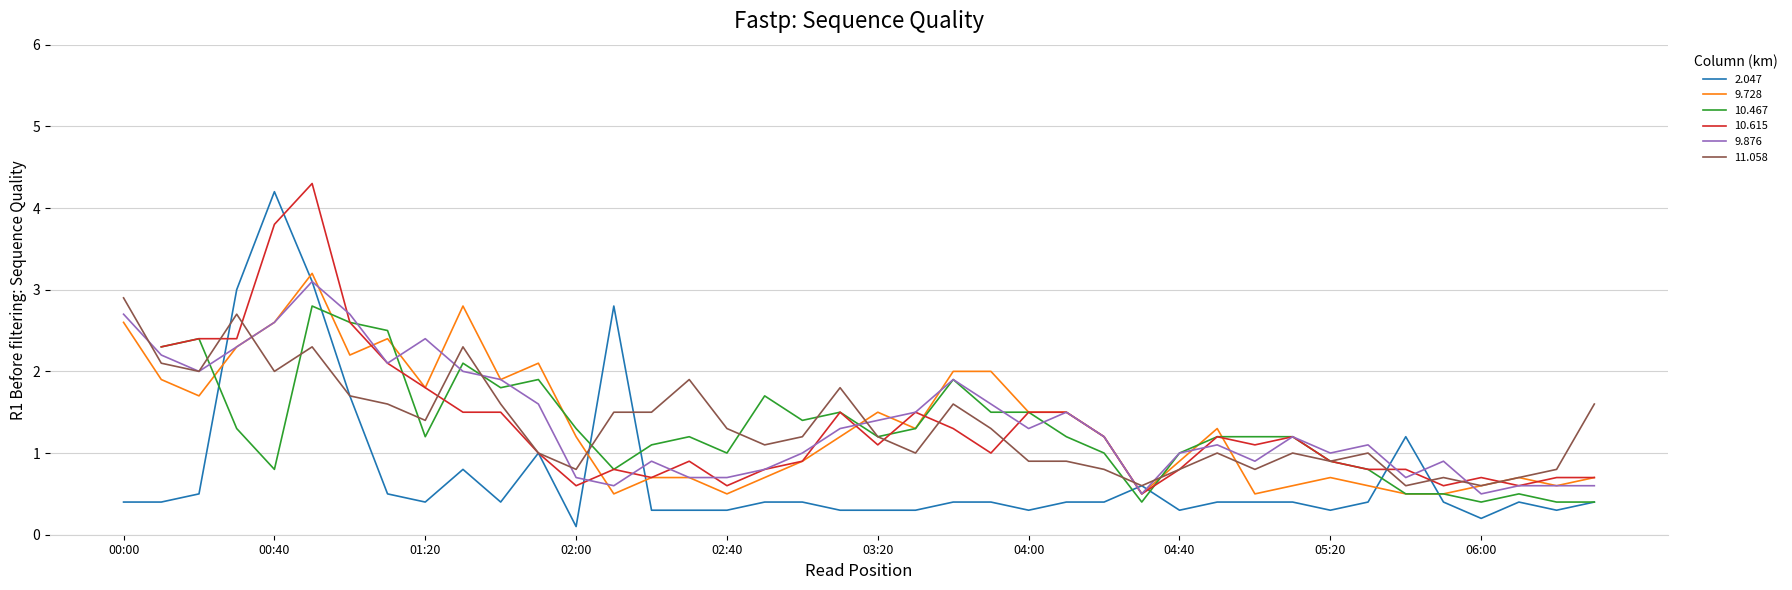

Read the 9.728 value at 01:30.

2.8